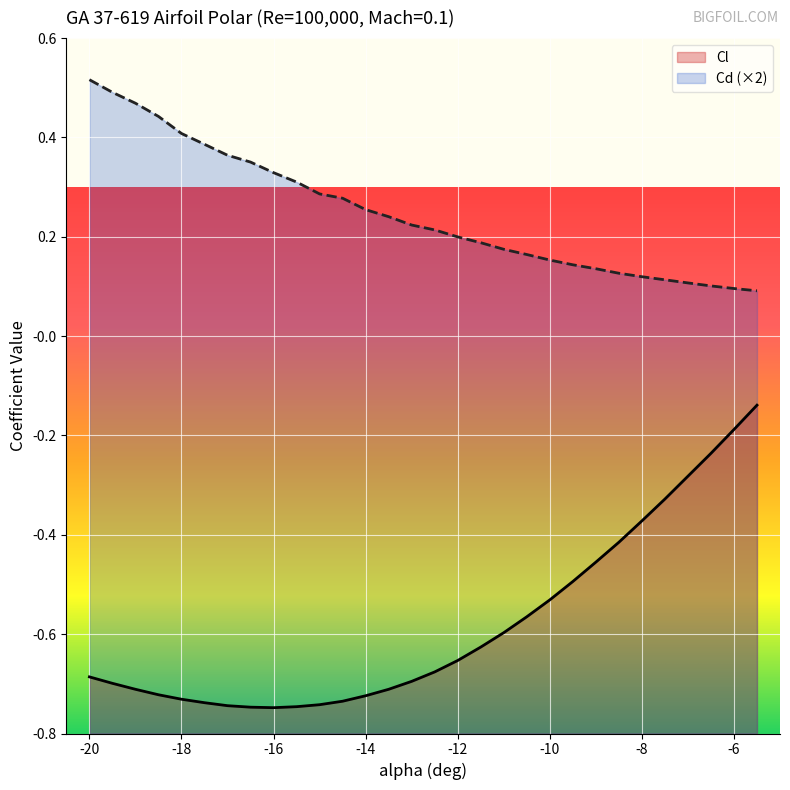

Where is Cd nearest to the value 0?

-5.5